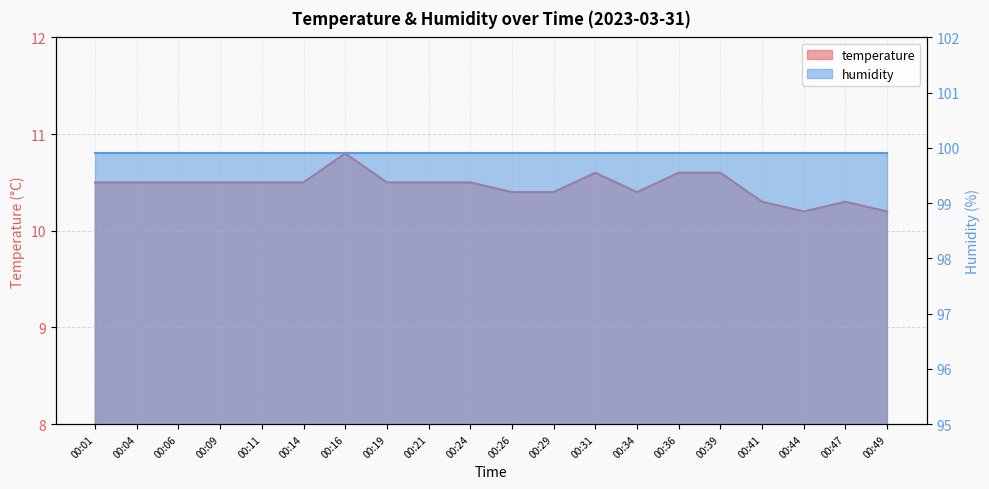

How many categories are shown in the chart?

20